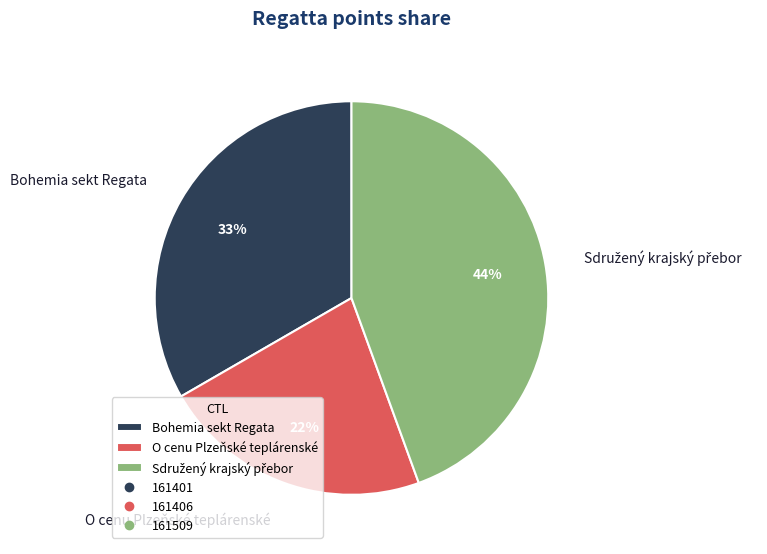

Does any single category account for the majority?

No